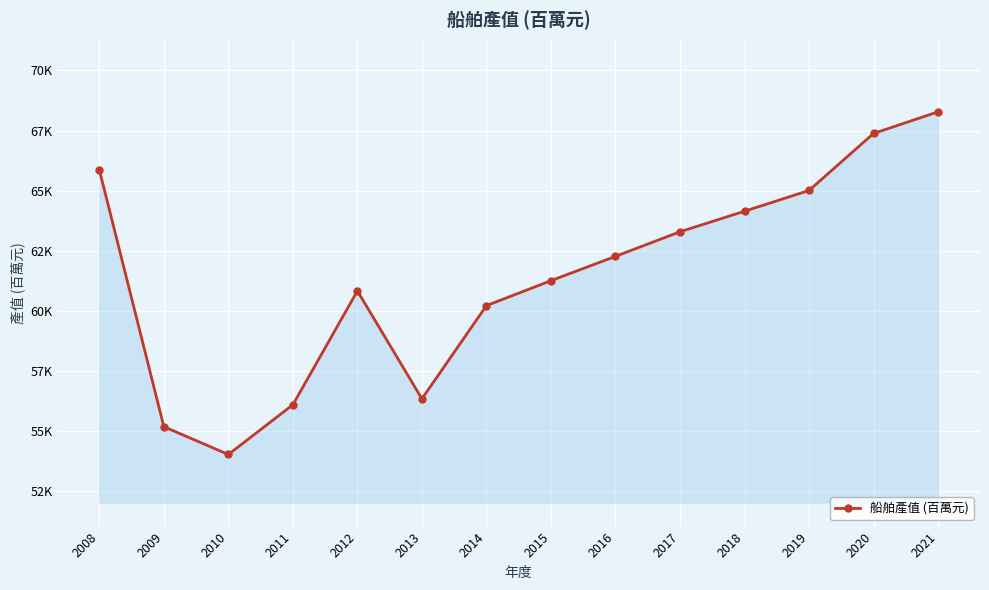

What is the greatest value displayed?

68280